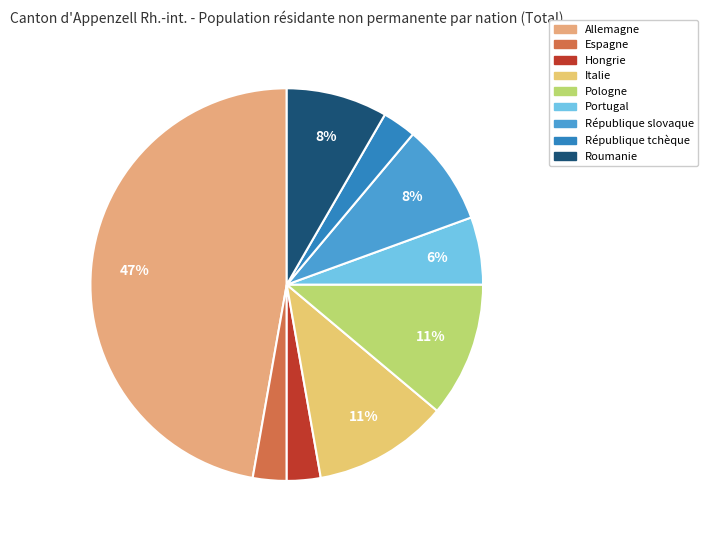

Which has a higher value, Roumanie or Hongrie?

Roumanie